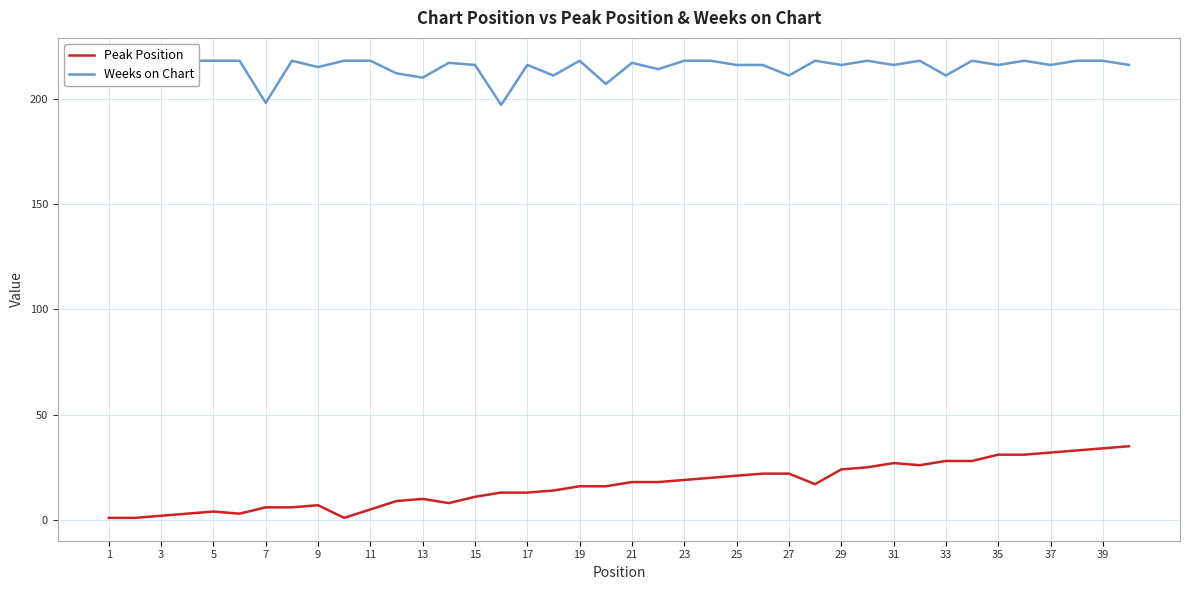

What is the average value of the Peak Position series?

16